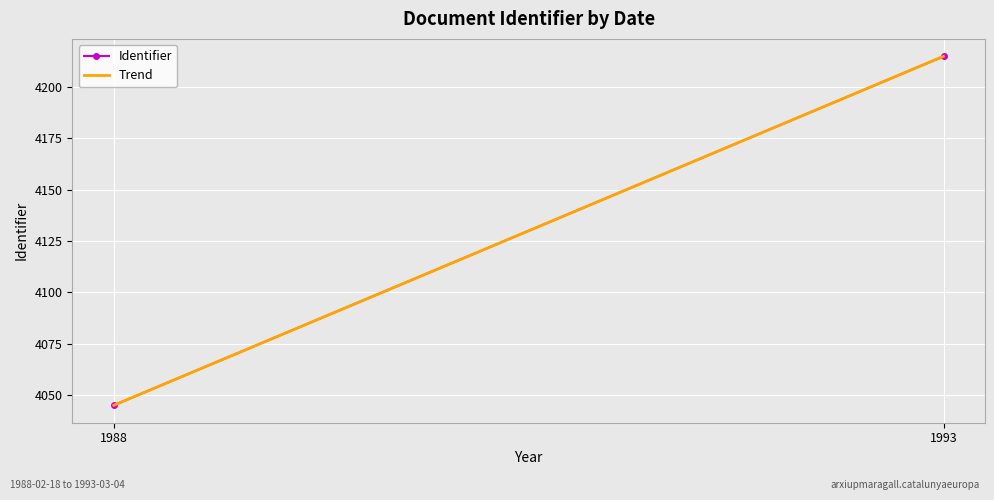

Which has a higher value, 1993 or 1988?

1993